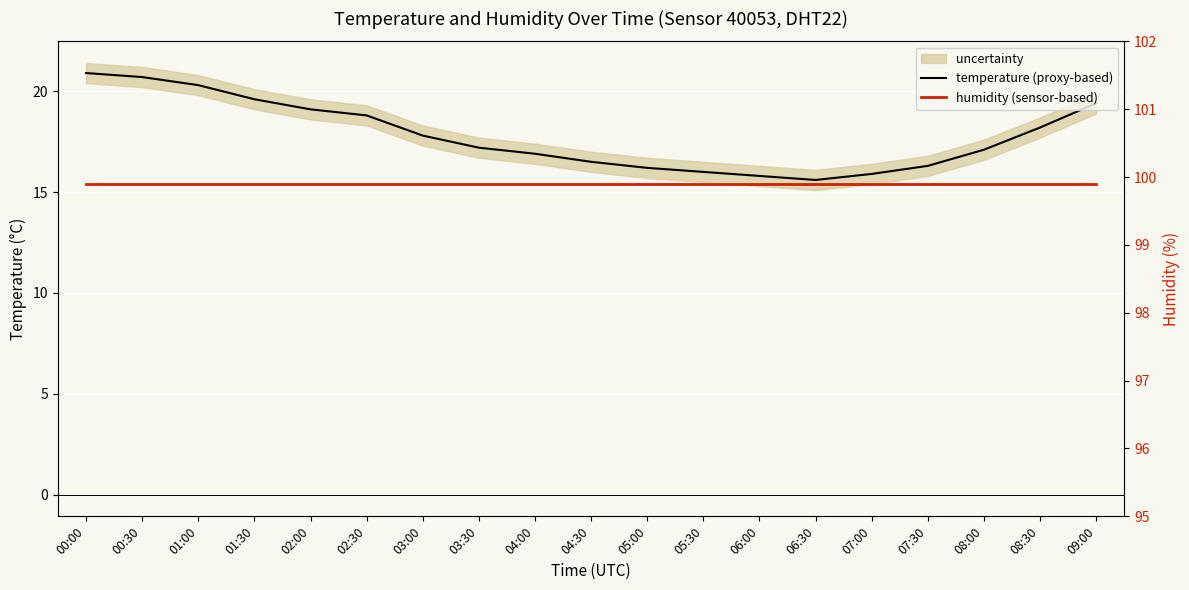

Reading right to left, list all the values displayed in this chart.

temperature (proxy-based): 09:00=19.4	08:30=18.2	08:00=17.1	07:30=16.3	07:00=15.9	06:30=15.6	06:00=15.8	05:30=16.0	05:00=16.2	04:30=16.5	04:00=16.9	03:30=17.2	03:00=17.8	02:30=18.8	02:00=19.1	01:30=19.6	01:00=20.3	00:30=20.7	00:00=20.9
humidity (sensor-based): 09:00=99.9	08:30=99.9	08:00=99.9	07:30=99.9	07:00=99.9	06:30=99.9	06:00=99.9	05:30=99.9	05:00=99.9	04:30=99.9	04:00=99.9	03:30=99.9	03:00=99.9	02:30=99.9	02:00=99.9	01:30=99.9	01:00=99.9	00:30=99.9	00:00=99.9